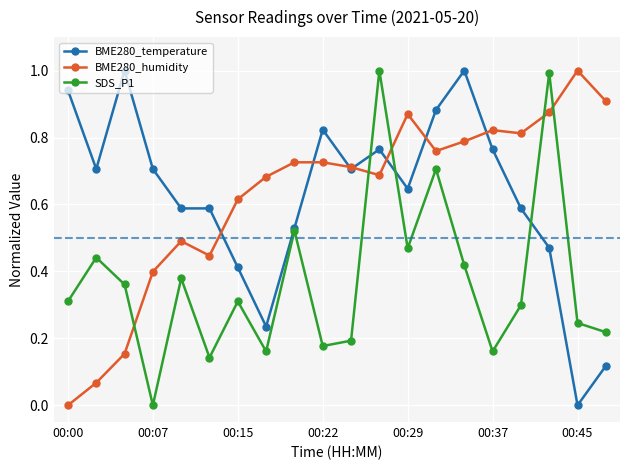

What is the value of the SDS_P1 point at the 17th from the left?

0.3